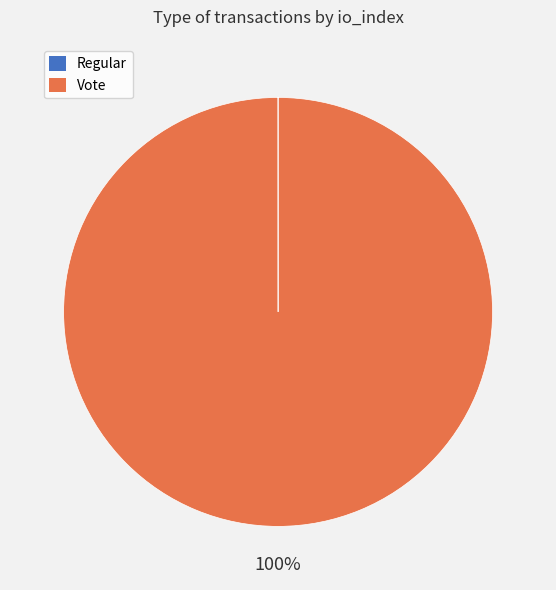

To the nearest percent, what is the difference between the largest and smallest slice percentages?

100%